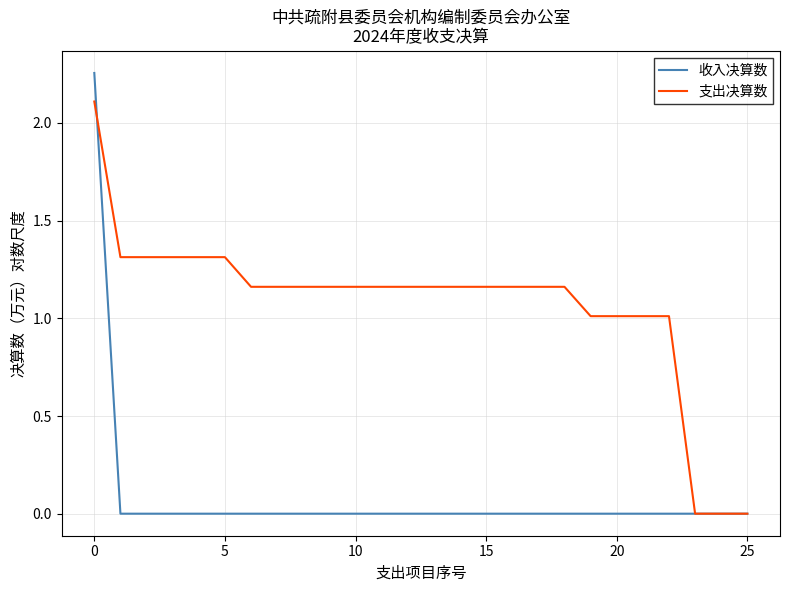

Which series has the largest total across all categories?

支出决算数